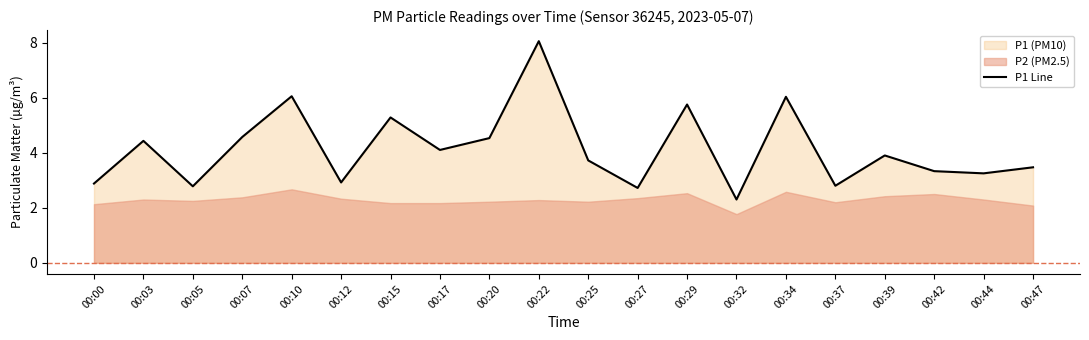

Reading left to right, list all the values displayed in this chart.

2.9	4.4	2.8	4.6	6.0	2.9	5.3	4.1	4.5	8.1	3.7	2.7	5.8	2.3	6.0	2.8	3.9	3.3	3.2	3.5